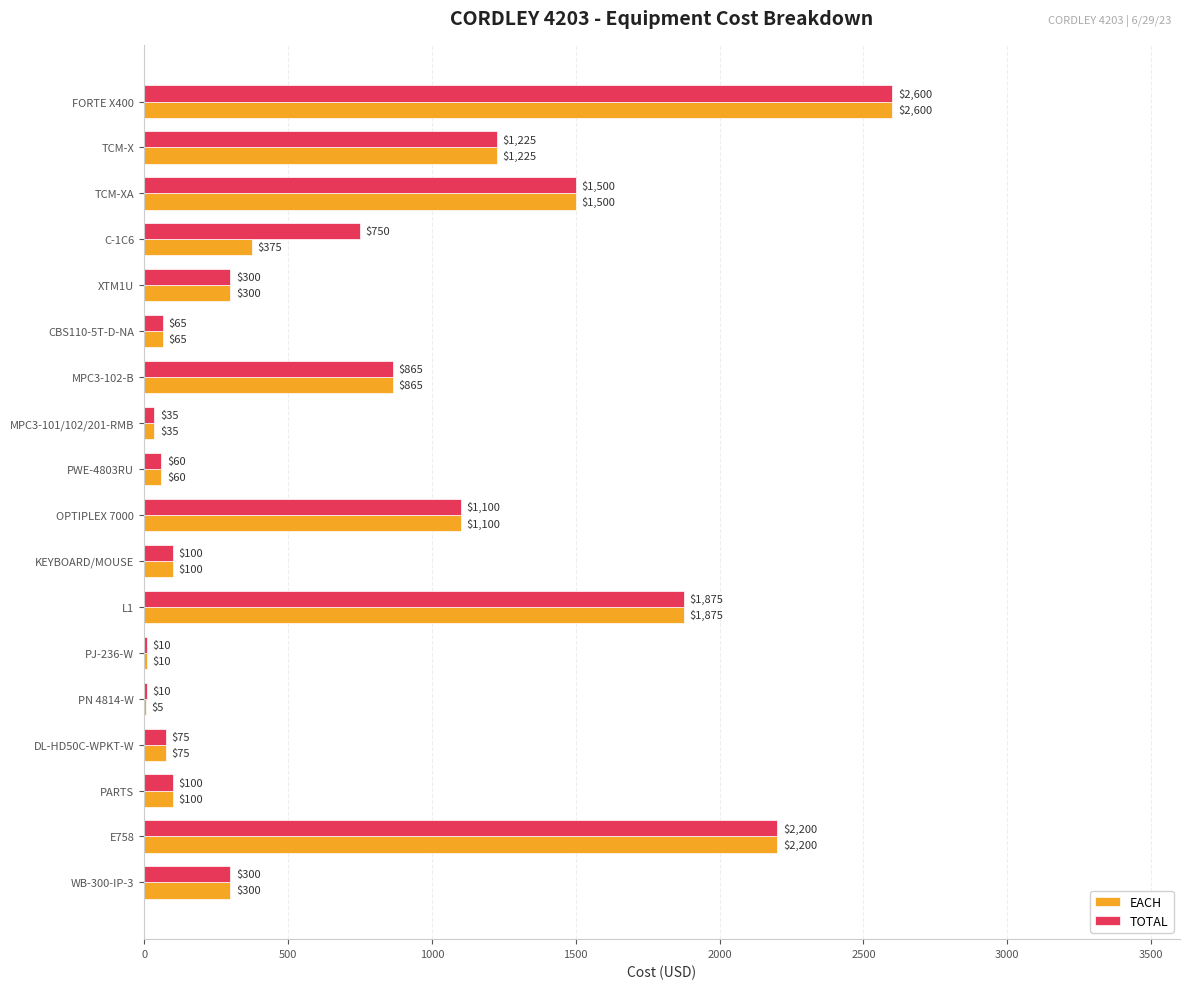

Between FORTE X400 and C-1C6, which series saw the biggest shift?

EACH